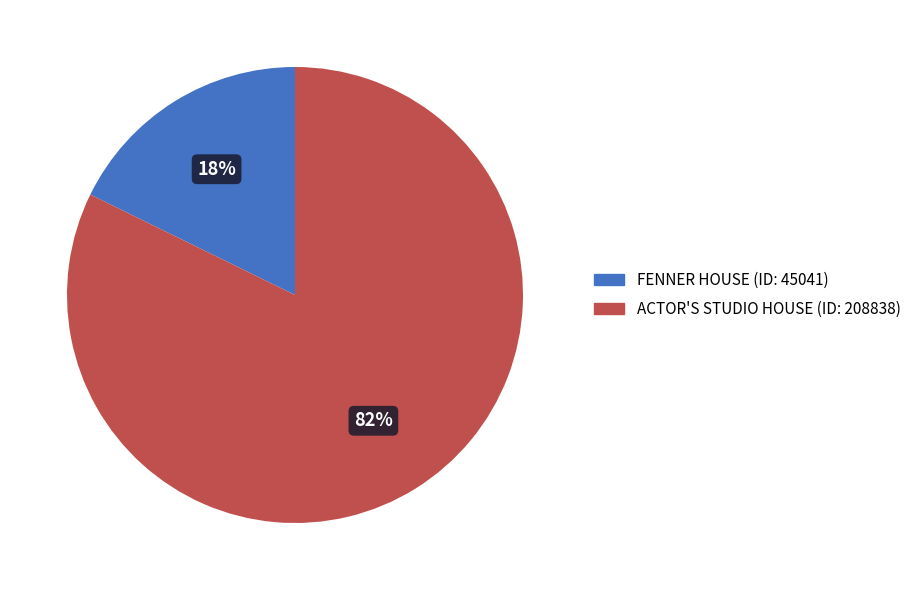

Is there any slice that represents more than half of the pie?

Yes